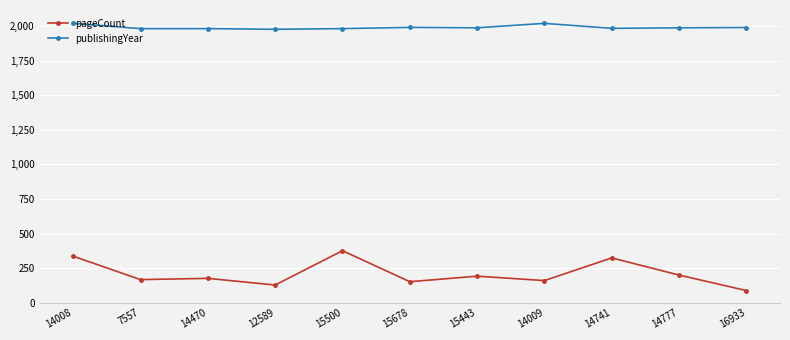

True or false: publishingYear has a value of 492 at 12589.

False